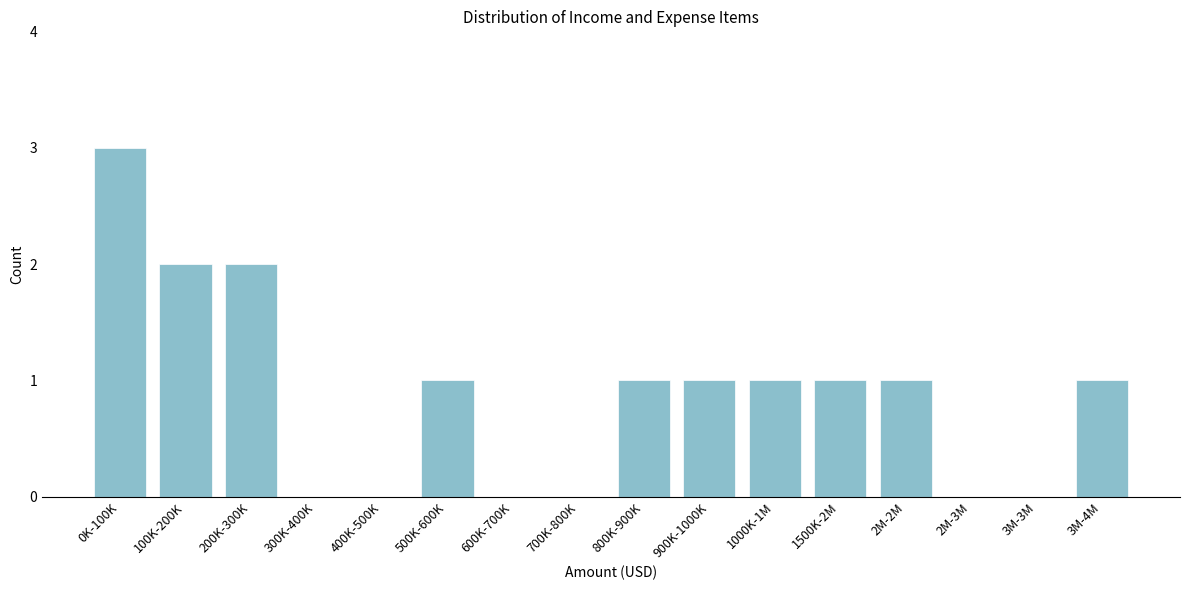

Reading right to left, extract all data points from this chart.

3M-4M=1	3M-3M=0	2M-3M=0	2M-2M=1	1500K-2M=1	1000K-1M=1	900K-1000K=1	800K-900K=1	700K-800K=0	600K-700K=0	500K-600K=1	400K-500K=0	300K-400K=0	200K-300K=2	100K-200K=2	0K-100K=3